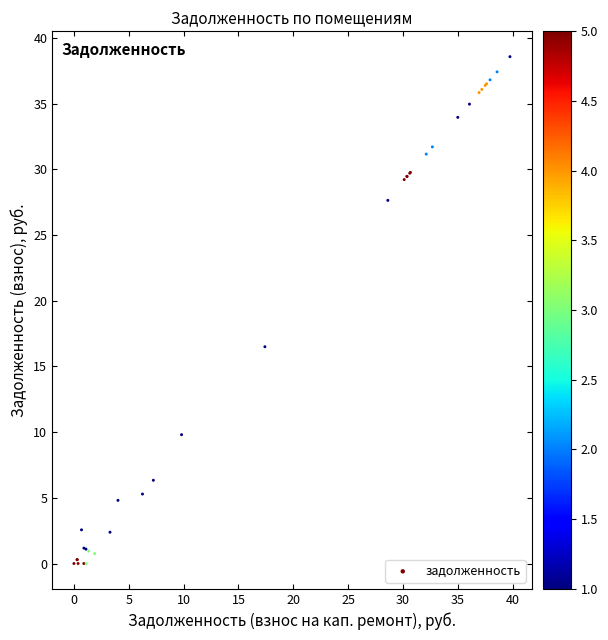

What Y value in the scatter plot is closest to 19?

16.5